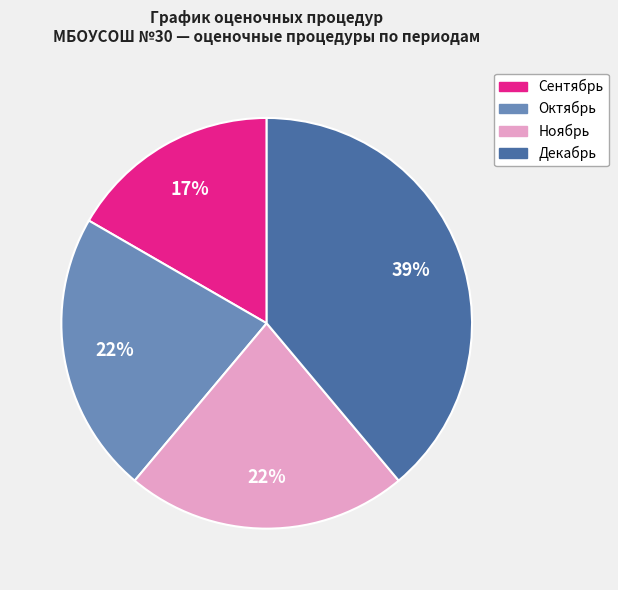

Is it true that Октябрь is 35% of the pie?

False